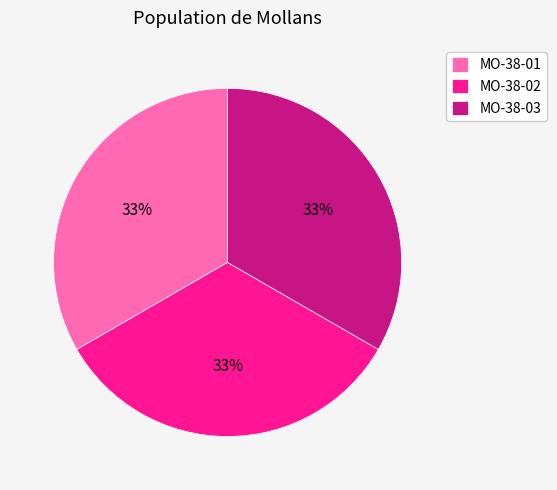

To the nearest percent, what is the average slice percentage?

33%